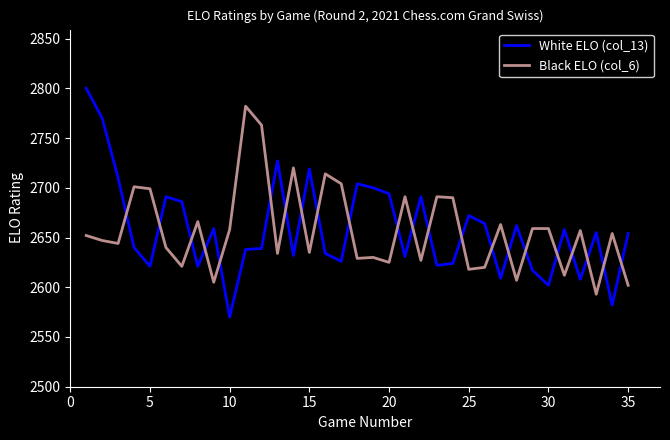

How many times do White ELO (col_13) and Black ELO (col_6) cross each other?

22